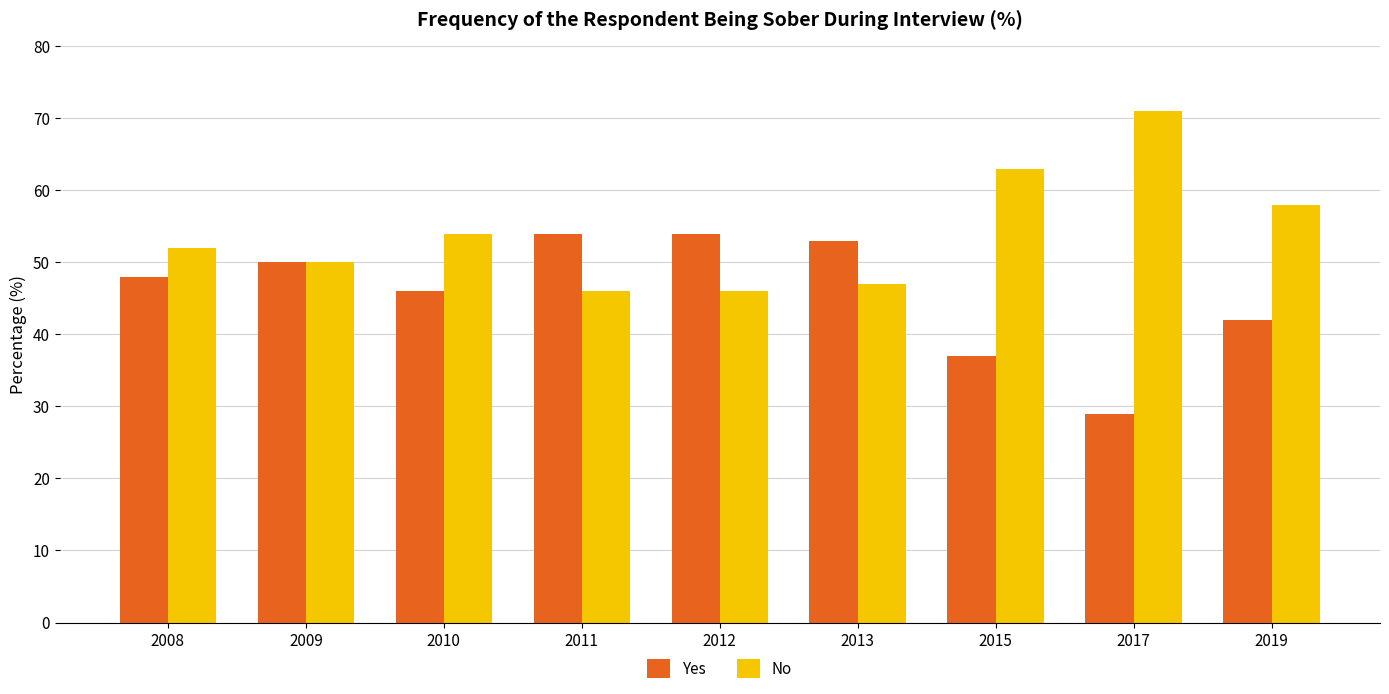

What is the value of the Yes bar at the 2nd from the left?

50